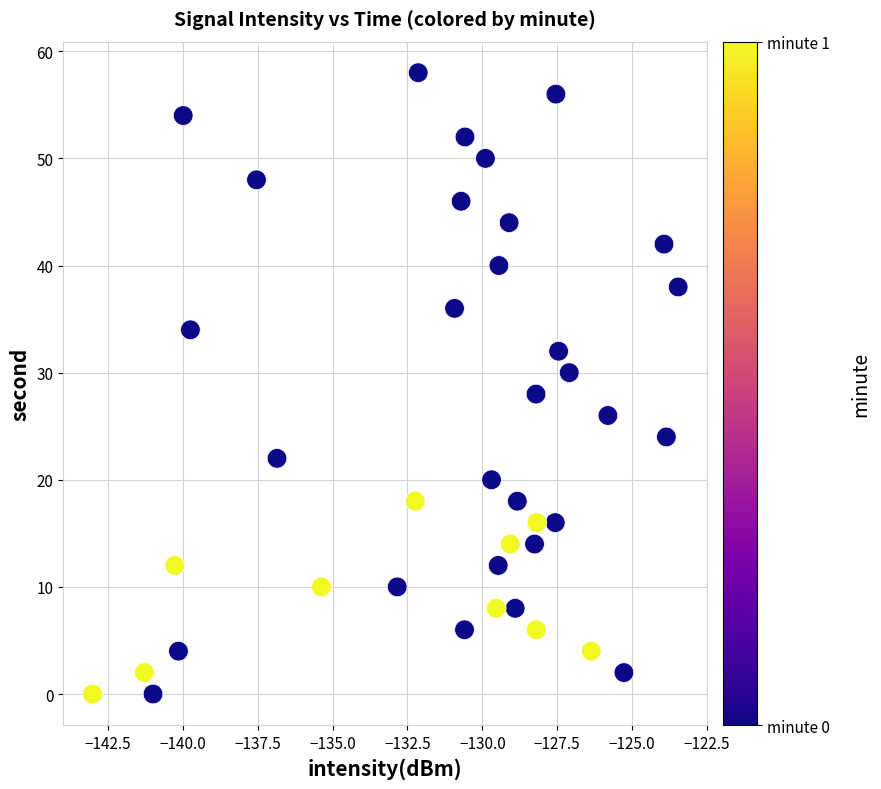

What is the range of Y values (max minus min)?

58